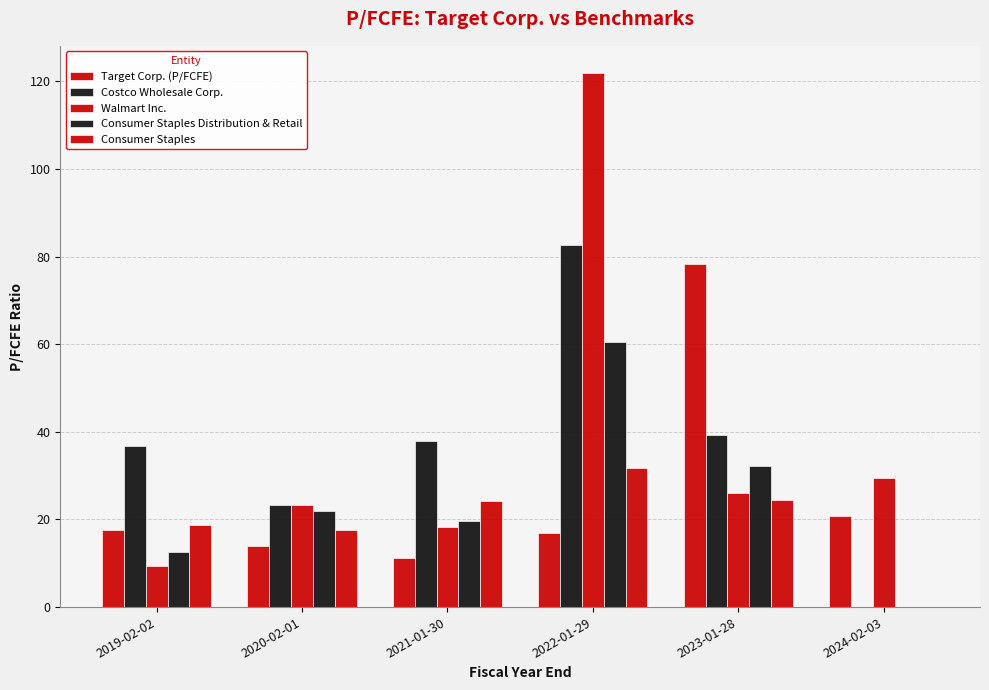

Reading left to right, extract all data points from this chart.

Target Corp. (P/FCFE): 2019-02-02=17.6	2020-02-01=13.9	2021-01-30=11.2	2022-01-29=16.8	2023-01-28=78.4	2024-02-03=20.8
Costco Wholesale Corp.: 2019-02-02=36.7	2020-02-01=23.4	2021-01-30=37.8	2022-01-29=82.7	2023-01-28=39.4	2024-02-03=0.0
Walmart Inc.: 2019-02-02=9.3	2020-02-01=23.4	2021-01-30=18.3	2022-01-29=122.0	2023-01-28=26.0	2024-02-03=29.4
Consumer Staples Distribution & Retail: 2019-02-02=12.6	2020-02-01=21.9	2021-01-30=19.6	2022-01-29=60.5	2023-01-28=32.2	2024-02-03=0.0
Consumer Staples: 2019-02-02=18.7	2020-02-01=17.6	2021-01-30=24.1	2022-01-29=31.9	2023-01-28=24.4	2024-02-03=0.0